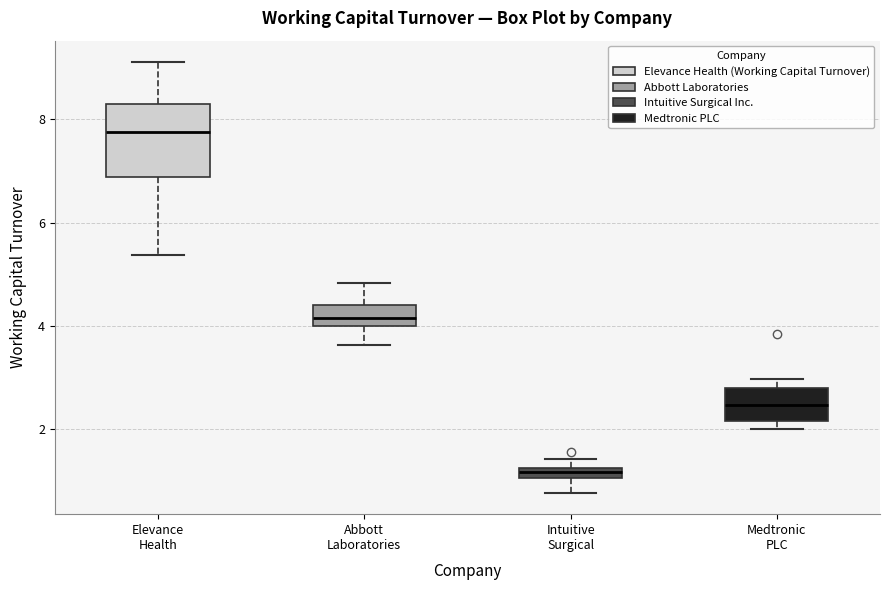

Comparing the boxes themselves (not the whiskers), which one is the tallest?

Elevance Health